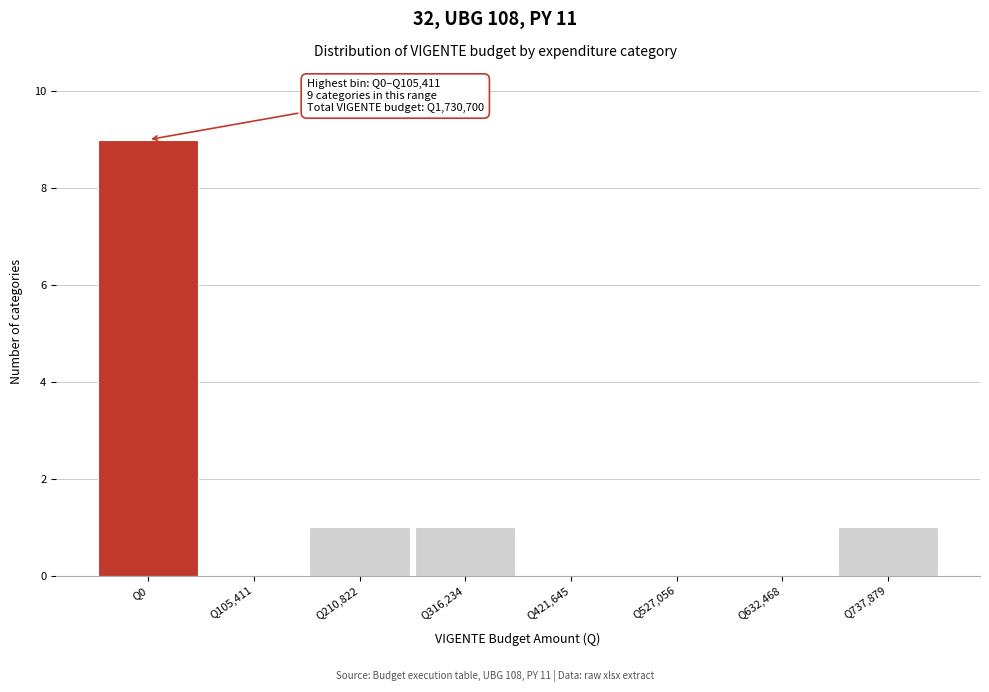

Reading left to right, extract all data points from this chart.

Q0=9	Q105,411=0	Q210,822=1	Q316,234=1	Q421,645=0	Q527,056=0	Q632,468=0	Q737,879=1